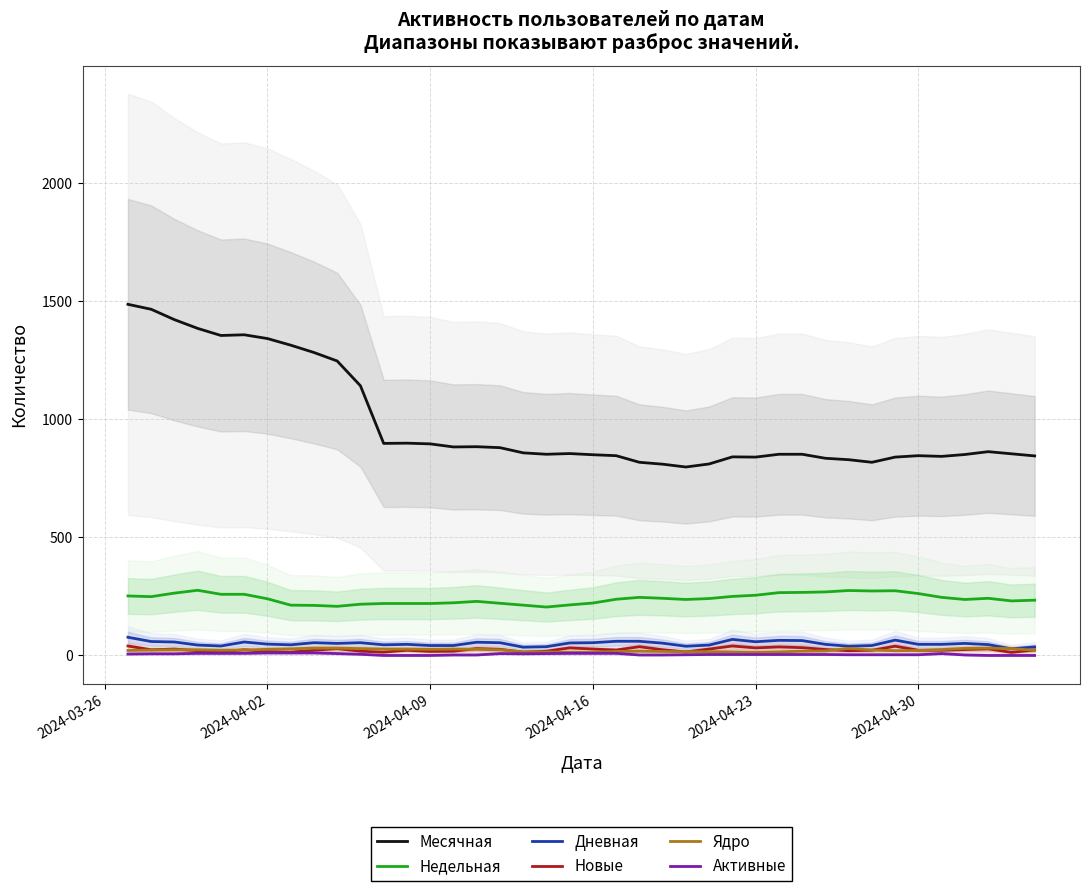

True or false: Активные and Недельная intersect in this chart.

False